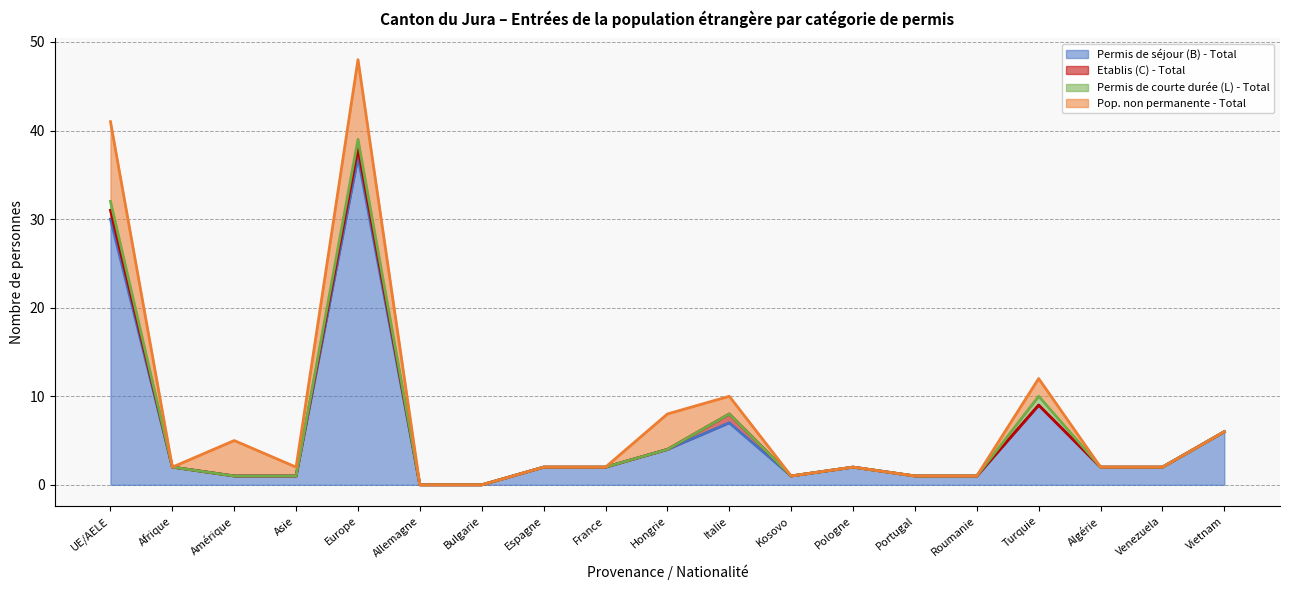

Rank the series at Italie from highest to lowest value.

Permis de séjour (B) - Total, Pop. non permanente - Total, Etablis (C) - Total, Permis de courte durée (L) - Total